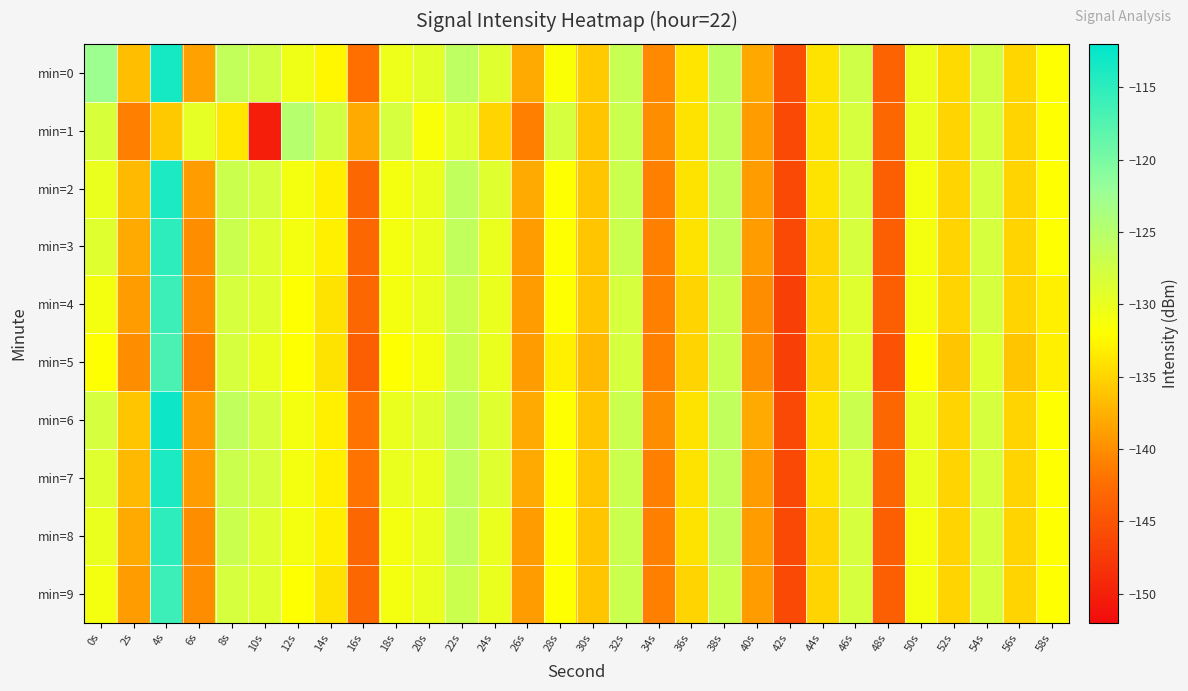

How many distinct data groups are displayed?

10